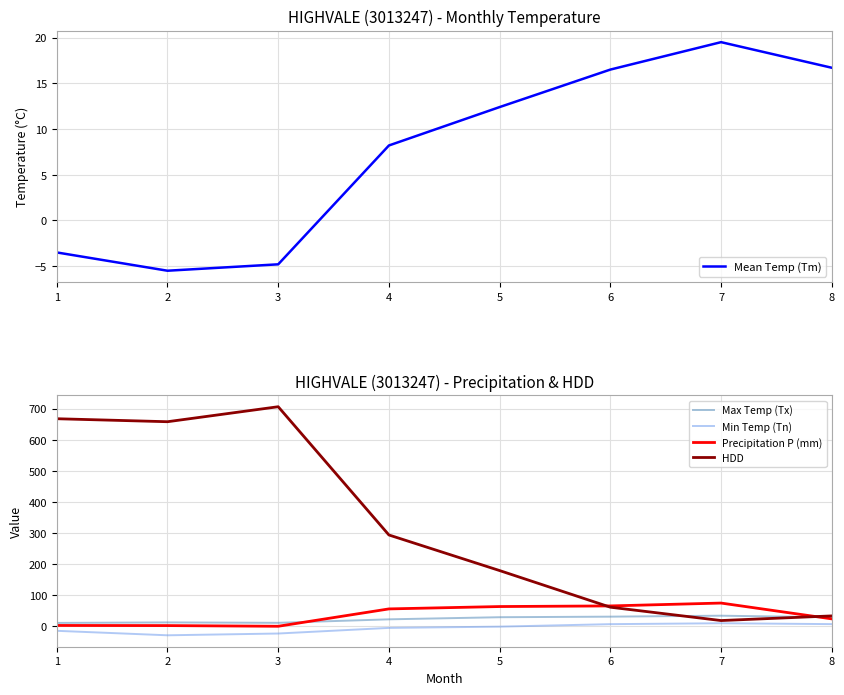

At 3, list the series in order from smallest to largest.

Min Temp (Tn), Mean Temp (Tm), Precipitation P (mm), Max Temp (Tx), HDD